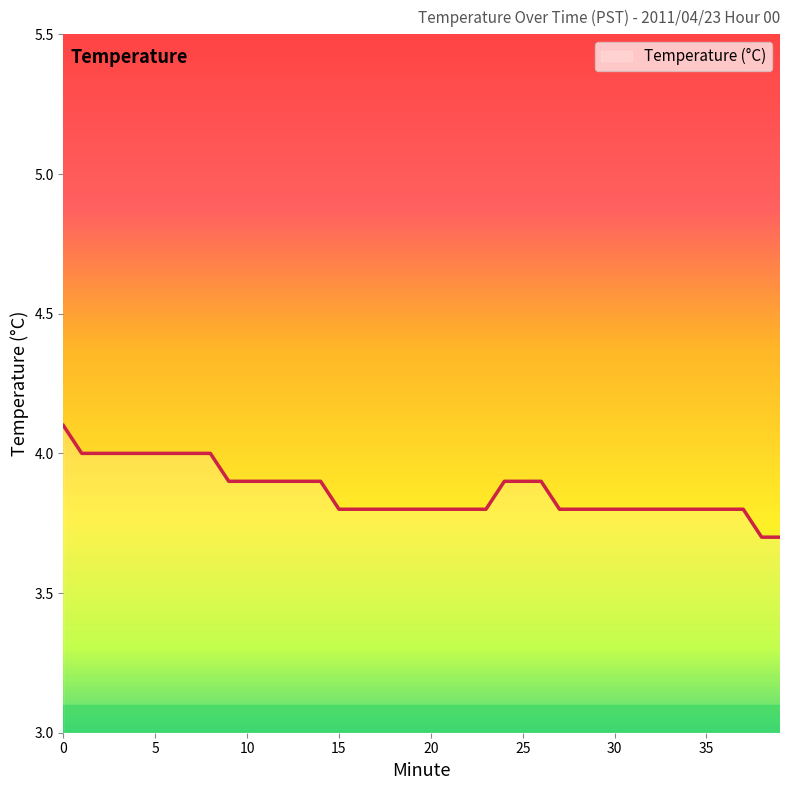

What is the difference between the maximum and minimum values?

0.4